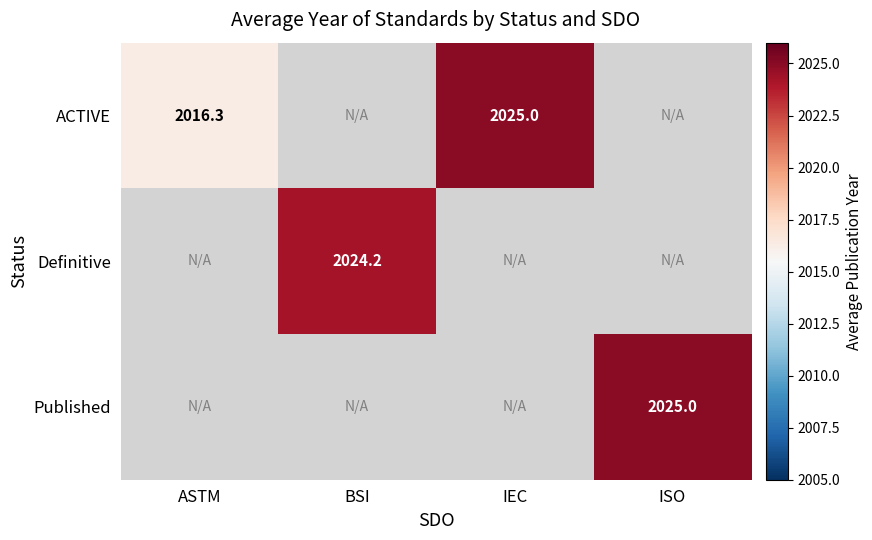

Is it true that Published equals 3187.8 at ISO?

False